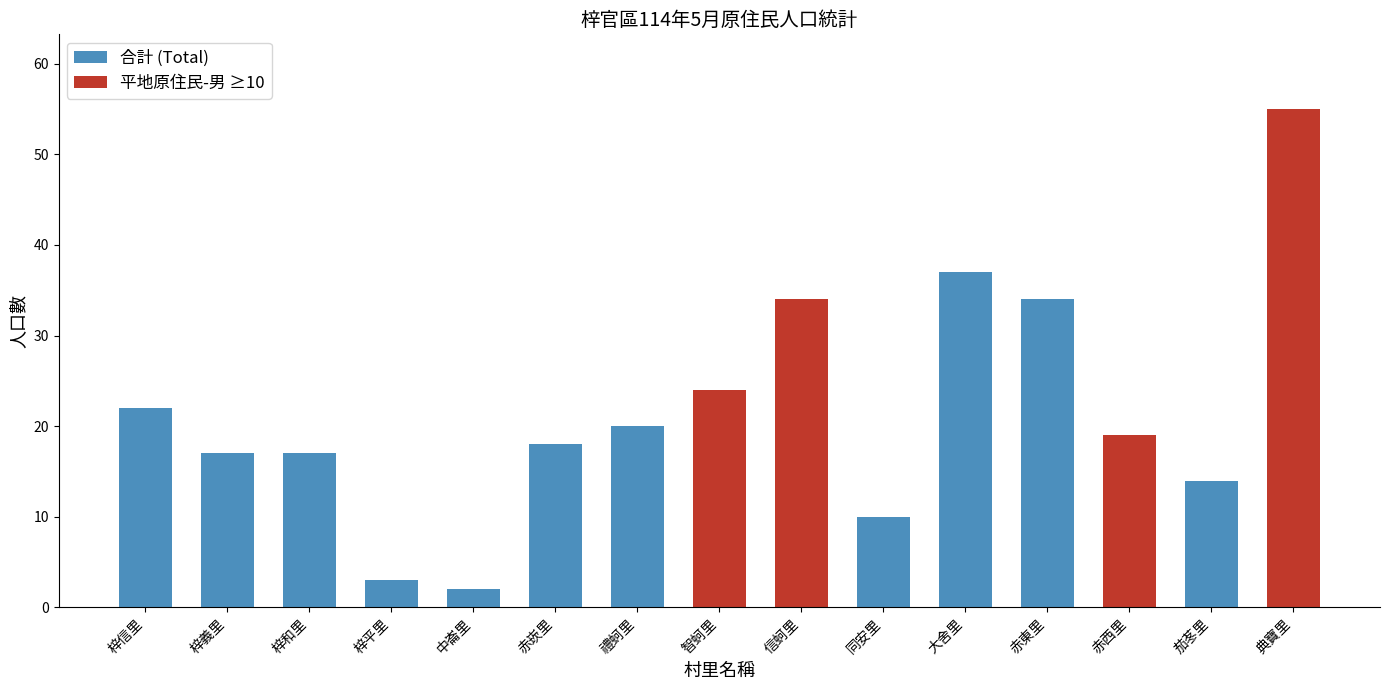

What is the sum of the 平地原住民-男 values at 梓信里 and 赤西里?

15